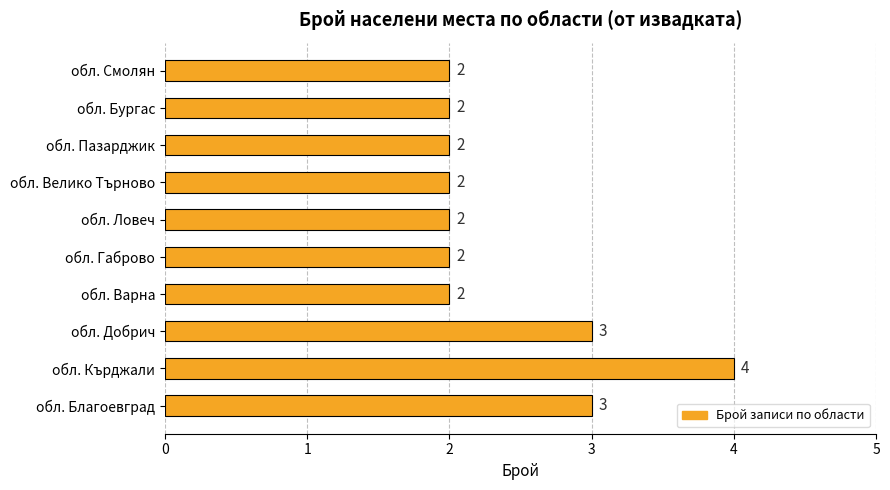

Are the bars horizontal?

Yes